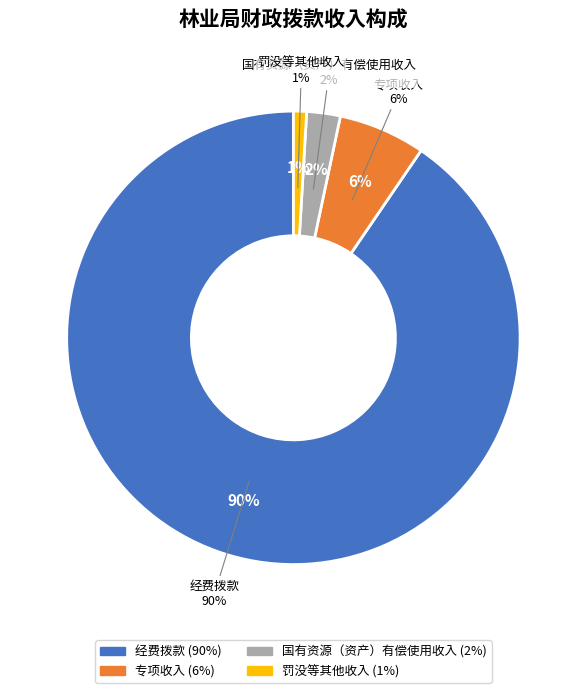

How much of the chart is everything except 国有资源（资产）有偿使用收入?

97.6%